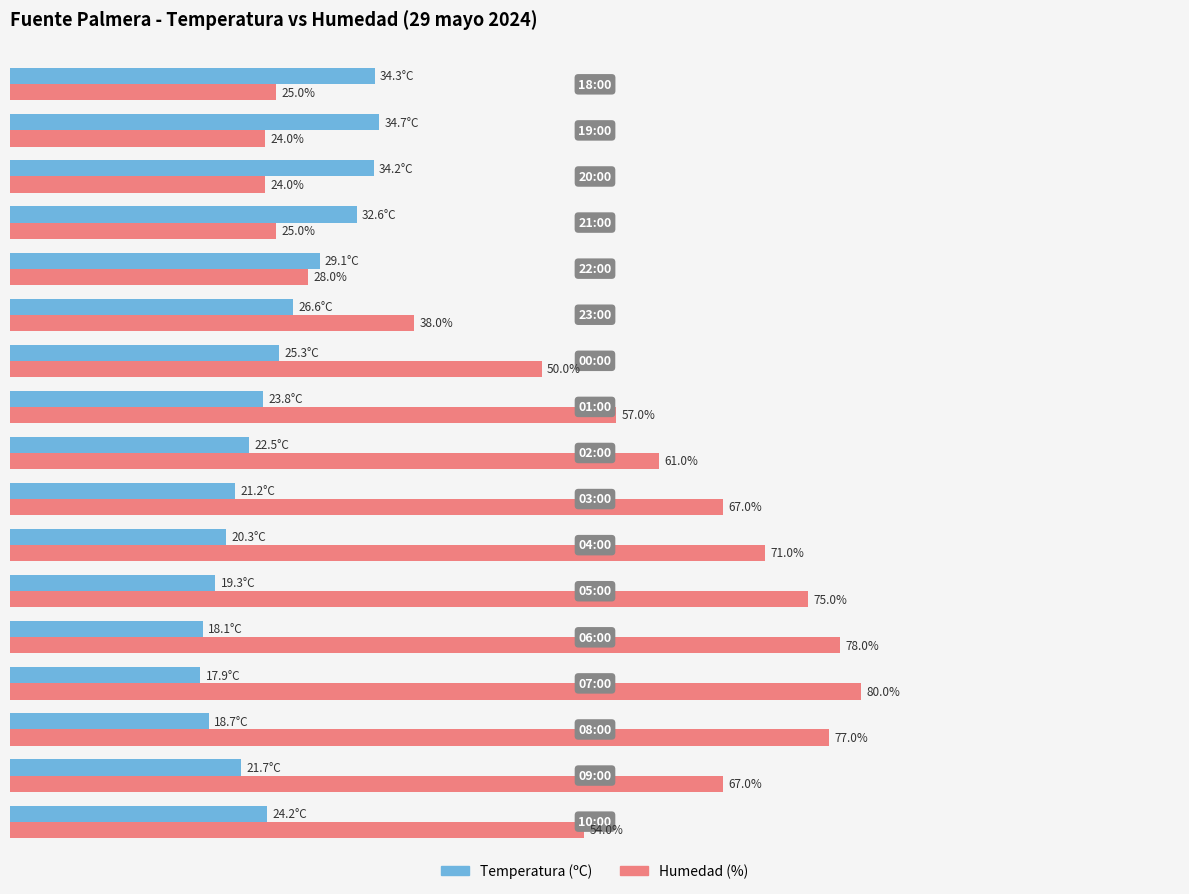

Rank the series by their average value, from lowest to highest.

Temperatura (ºC), Humedad (%)